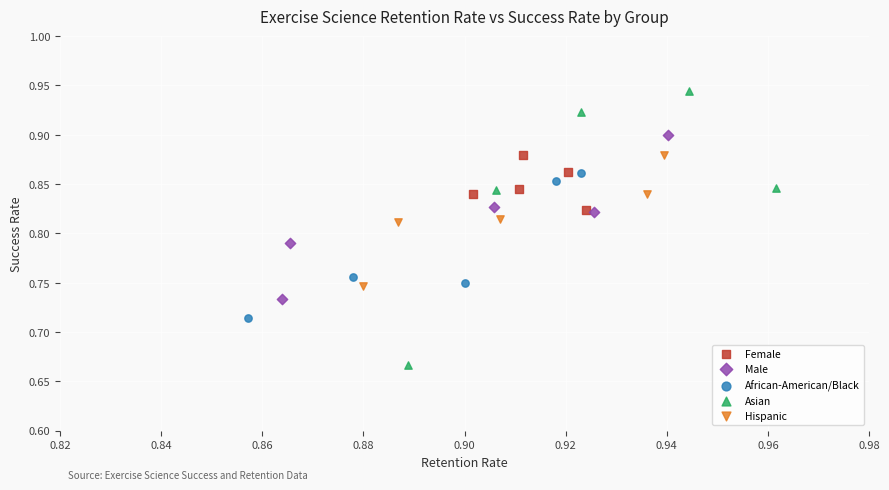

Which series has the widest spread of Y values?

Asian